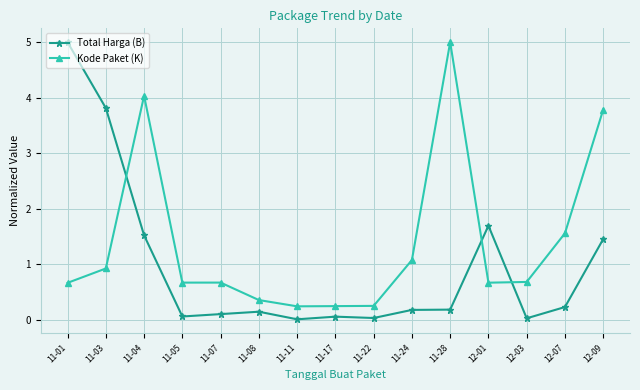

How many series are shown in this chart?

2